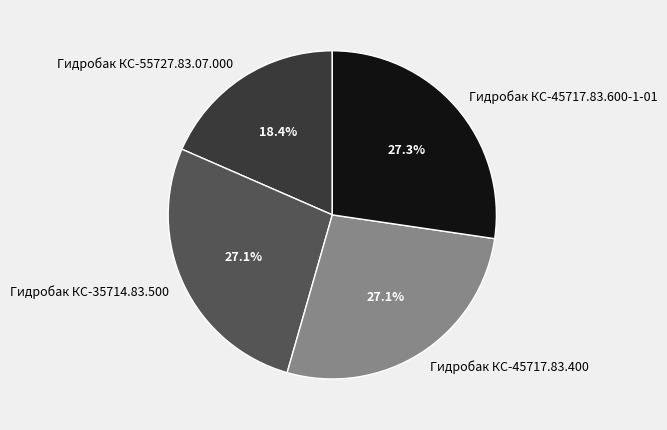

What portion of the pie excludes Гидробак КС-45717.83.400?

72.9%